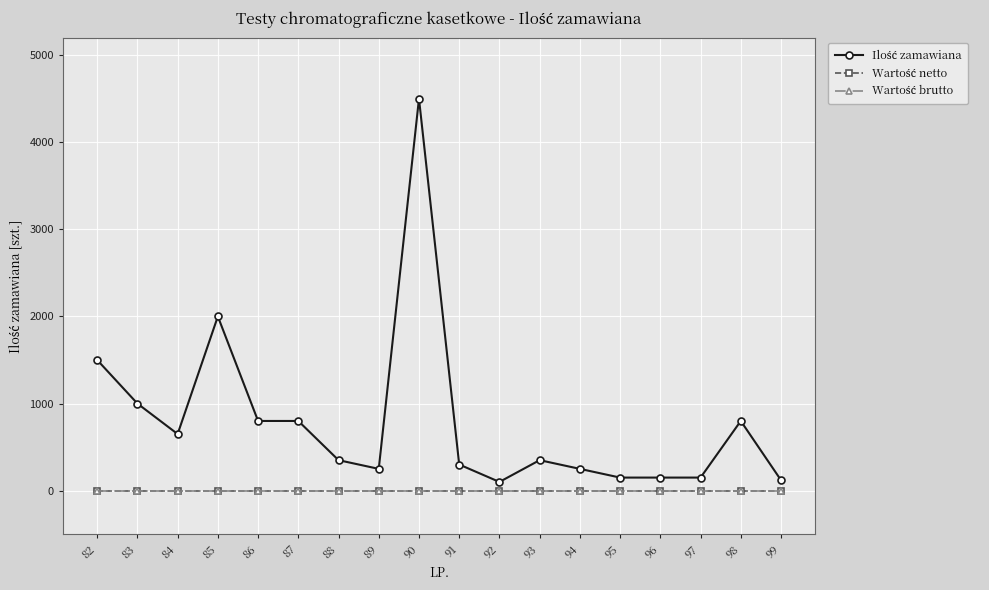

Reading right to left, list all the values displayed in this chart.

Ilość zamawiana: 120	800	150	150	150	250	350	100	300	4500	250	350	800	800	2000	650	1000	1500
Wartość netto: 0	0	0	0	0	0	0	0	0	0	0	0	0	0	0	0	0	0
Wartość brutto: 0	0	0	0	0	0	0	0	0	0	0	0	0	0	0	0	0	0